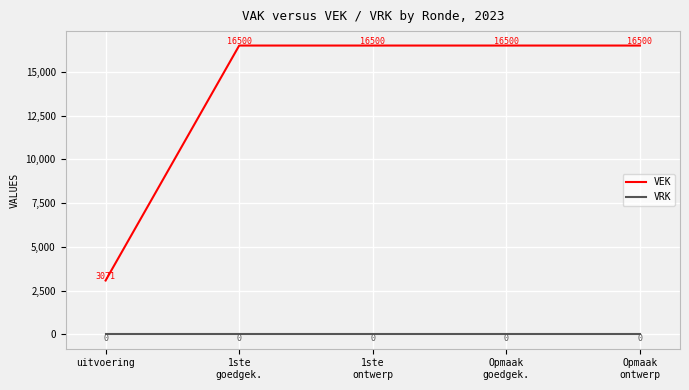

What position from the left is 1ste
ontwerp?

3